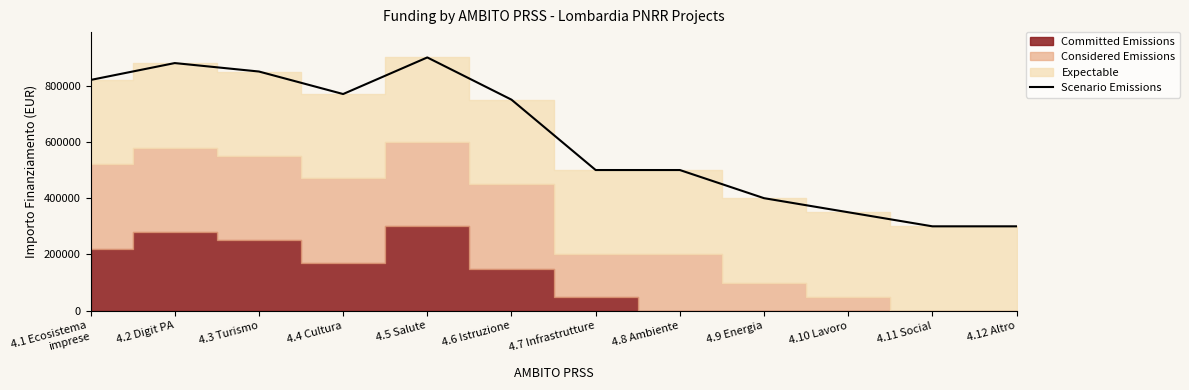

The chart shows a value of 204512 at 4.1 Ecosistema
imprese. True or false?

False